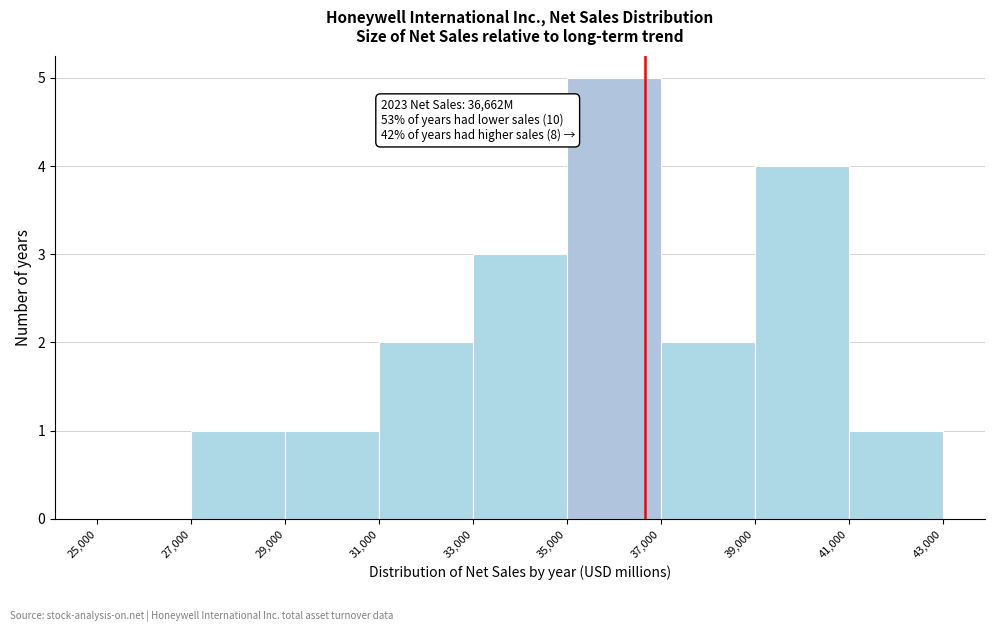

Which range on the x-axis has the tallest bar?

35,000 to 37,000